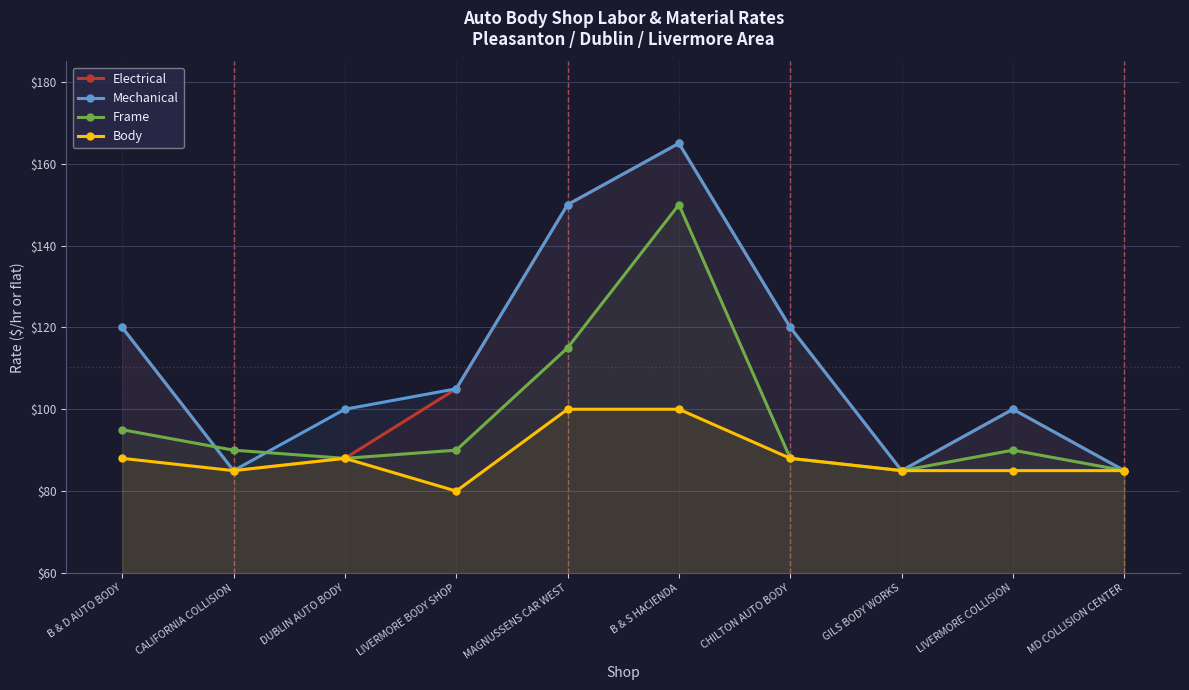

Is the value of Frame at MD COLLISION CENTER greater than the value of Body at GILS BODY WORKS?

No